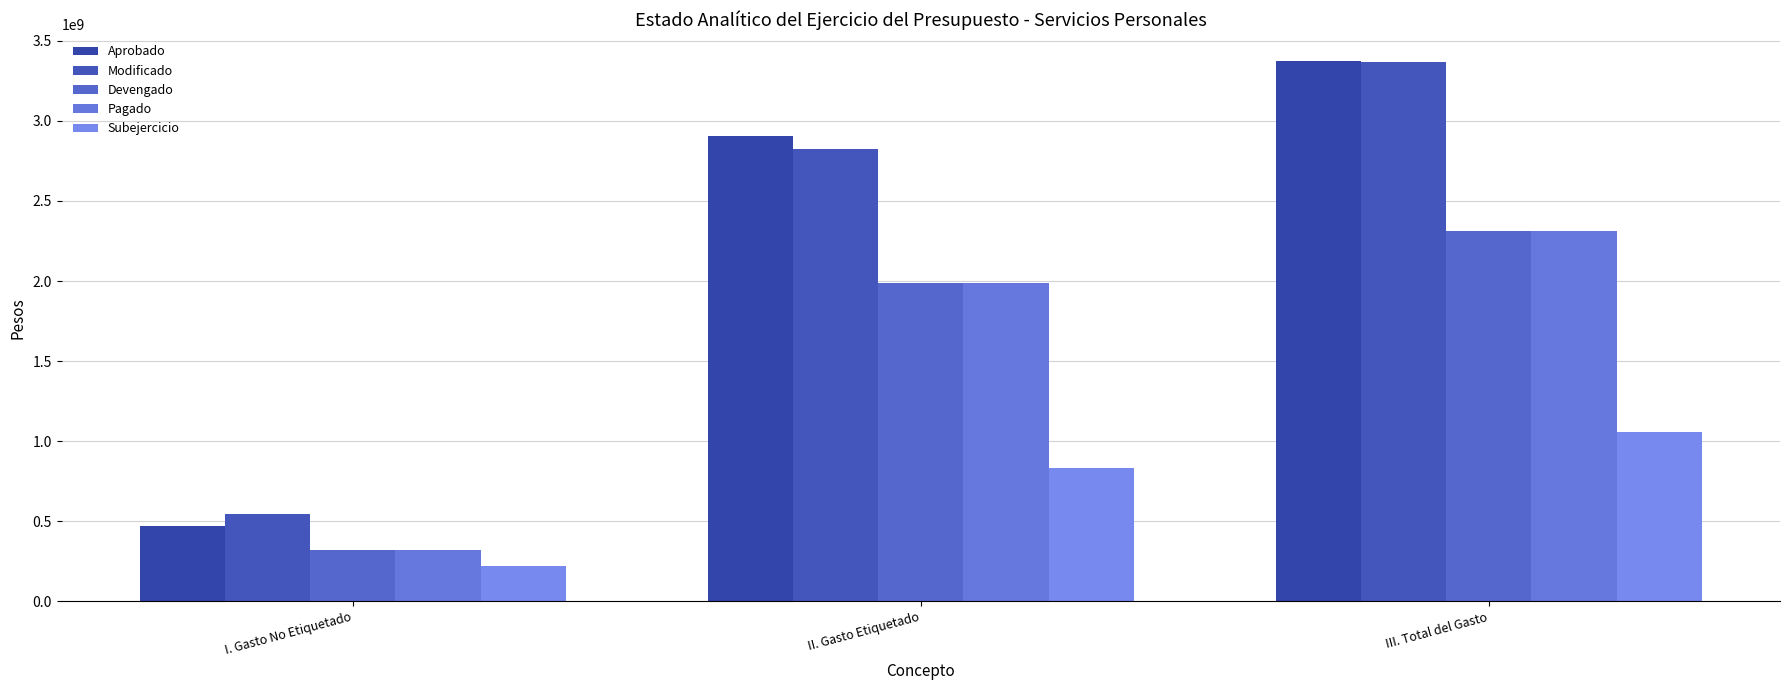

Is it true that Subejercicio equals 1059373174 at III. Total del Gasto?

True